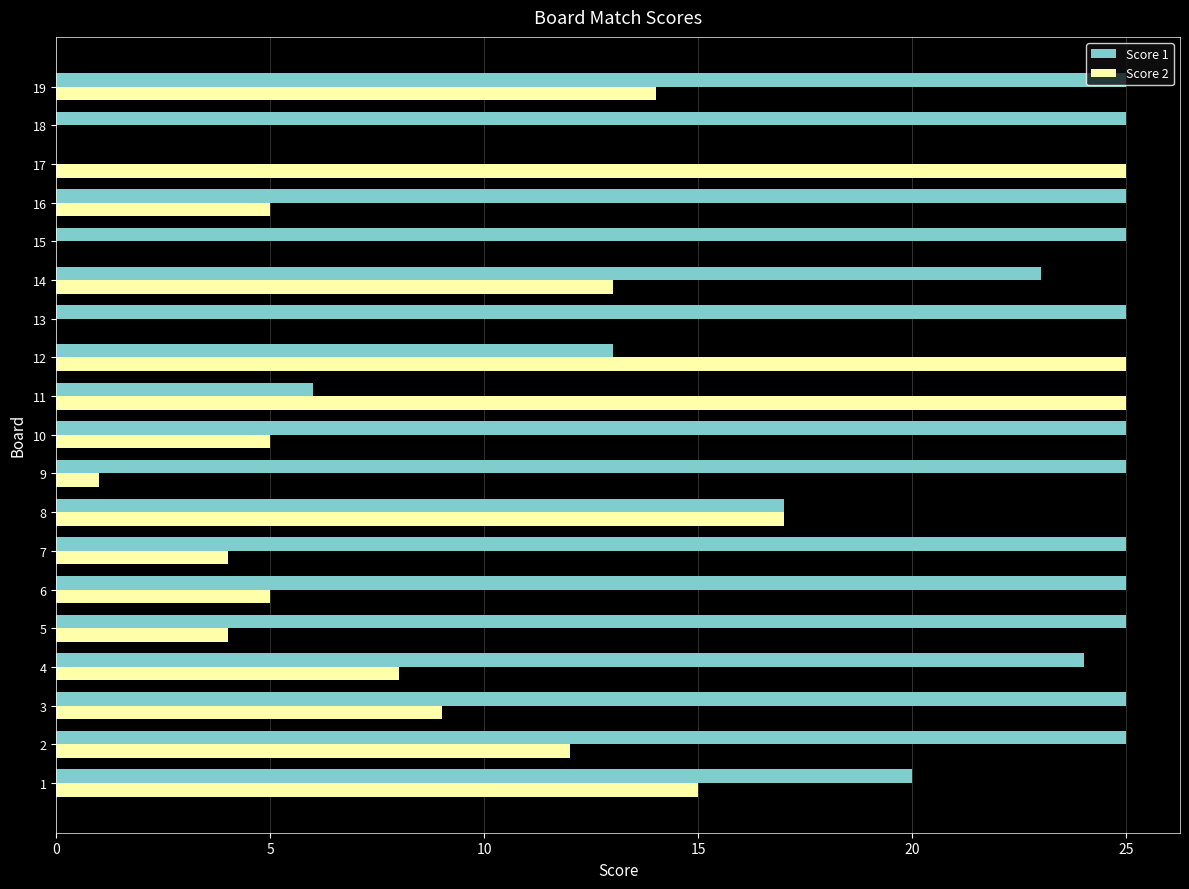

Count the number of categories in the chart.

19